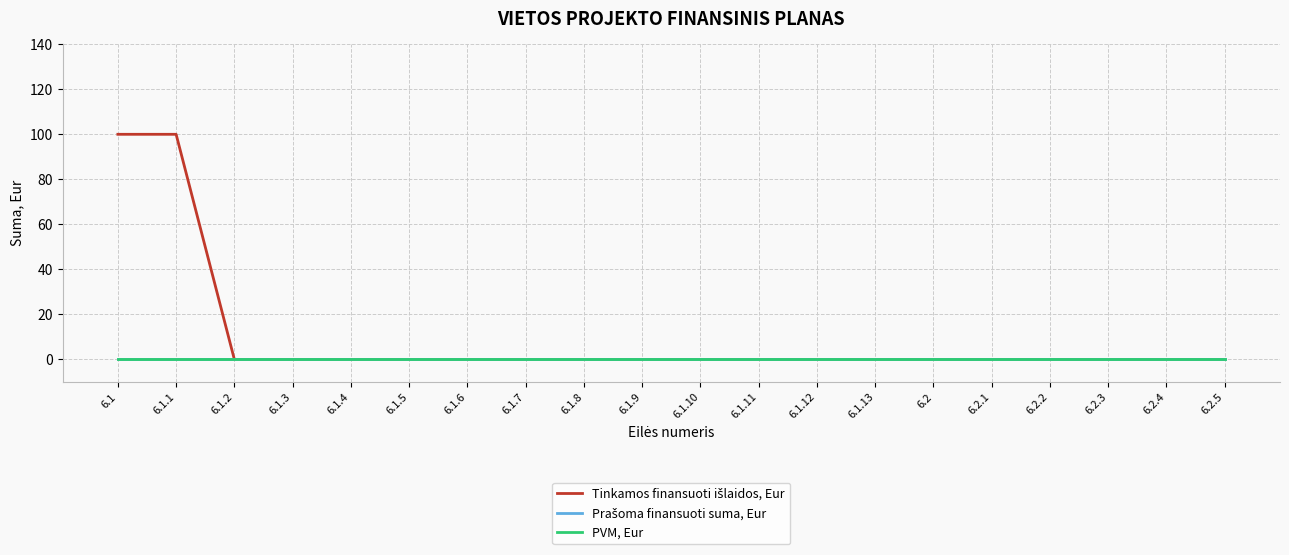

List the labels in order of Tinkamos finansuoti išlaidos, Eur value, largest first.

6.1, 6.1.1, 6.1.2, 6.1.3, 6.1.4, 6.1.5, 6.1.6, 6.1.7, 6.1.8, 6.1.9, 6.1.10, 6.1.11, 6.1.12, 6.1.13, 6.2, 6.2.1, 6.2.2, 6.2.3, 6.2.4, 6.2.5